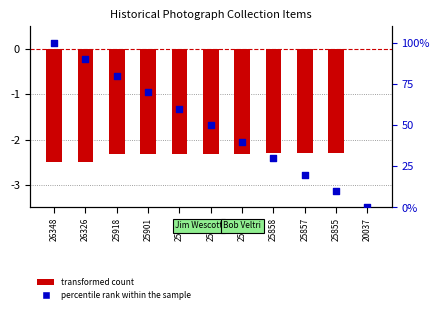

Is the value of percentile rank within the sample at 25858 greater than the value of transformed count at 25901?

Yes